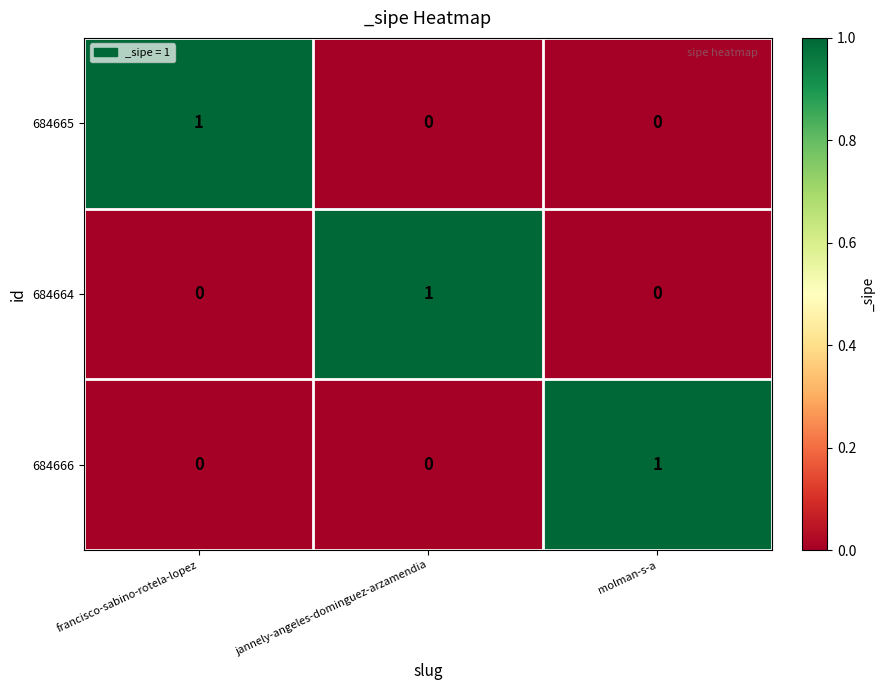

How many 684664 values are between 0 and 1?

3